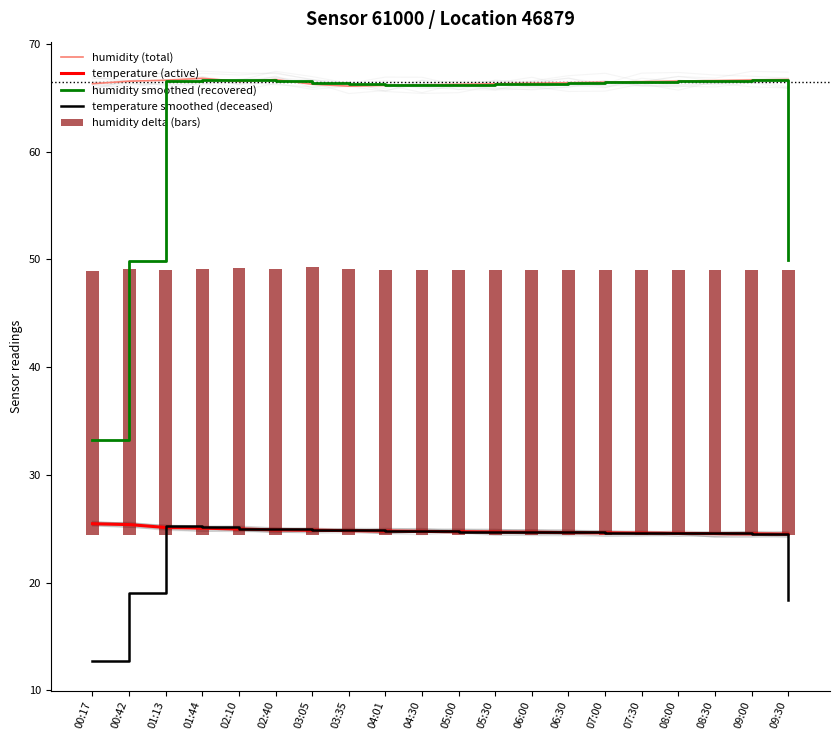

Is the value of humidity smoothed (recovered) at 02:10 greater than the value of temperature (active) at 04:30?

Yes